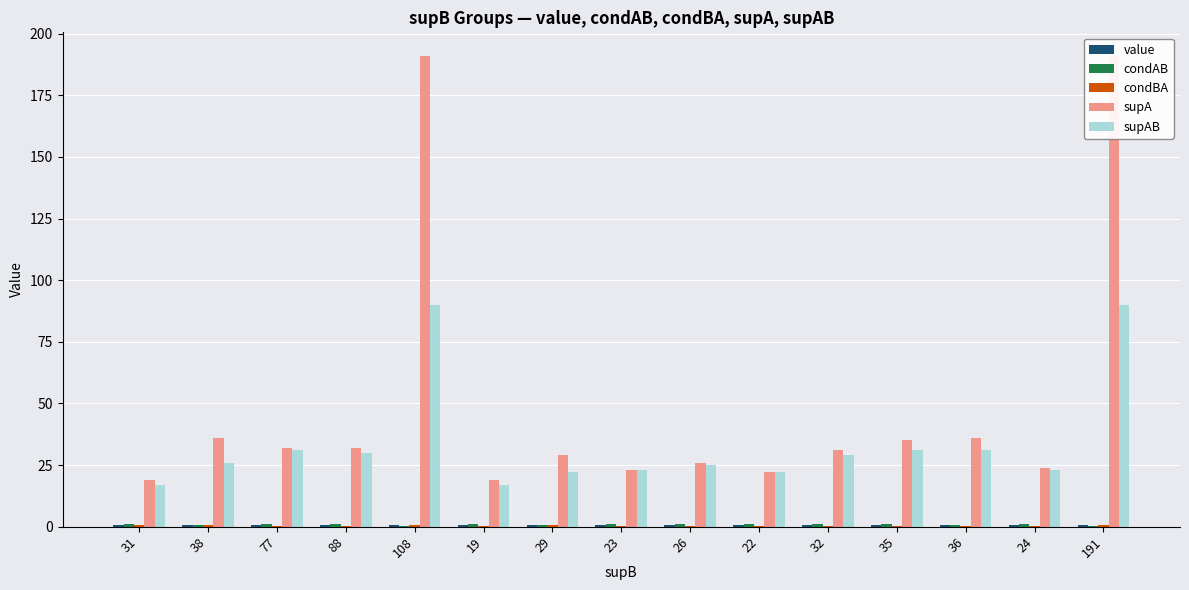

Does the chart contain any negative values?

No